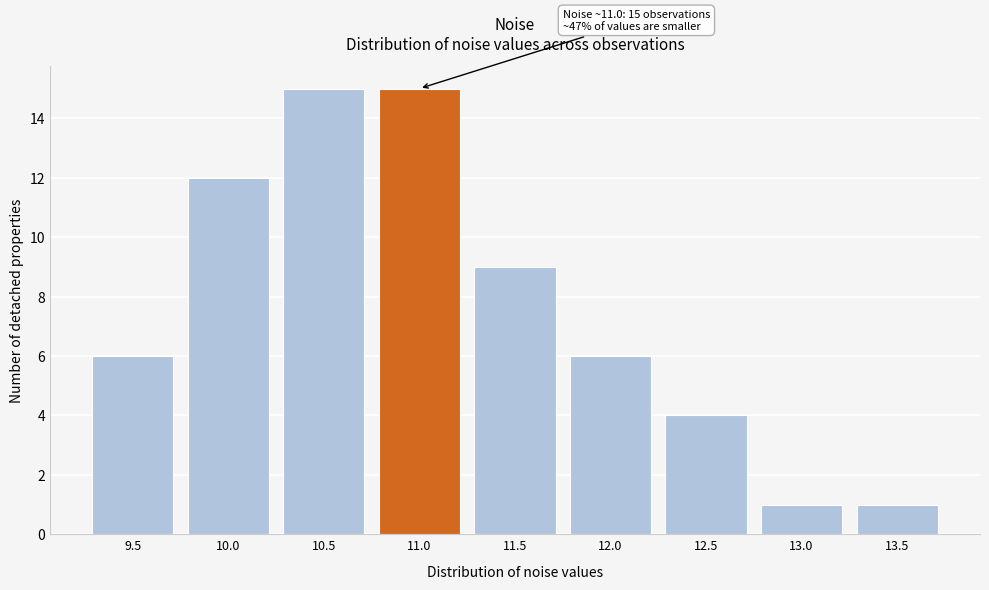

Reading left to right, list all the values displayed in this chart.

6	12	15	15	9	6	4	1	1